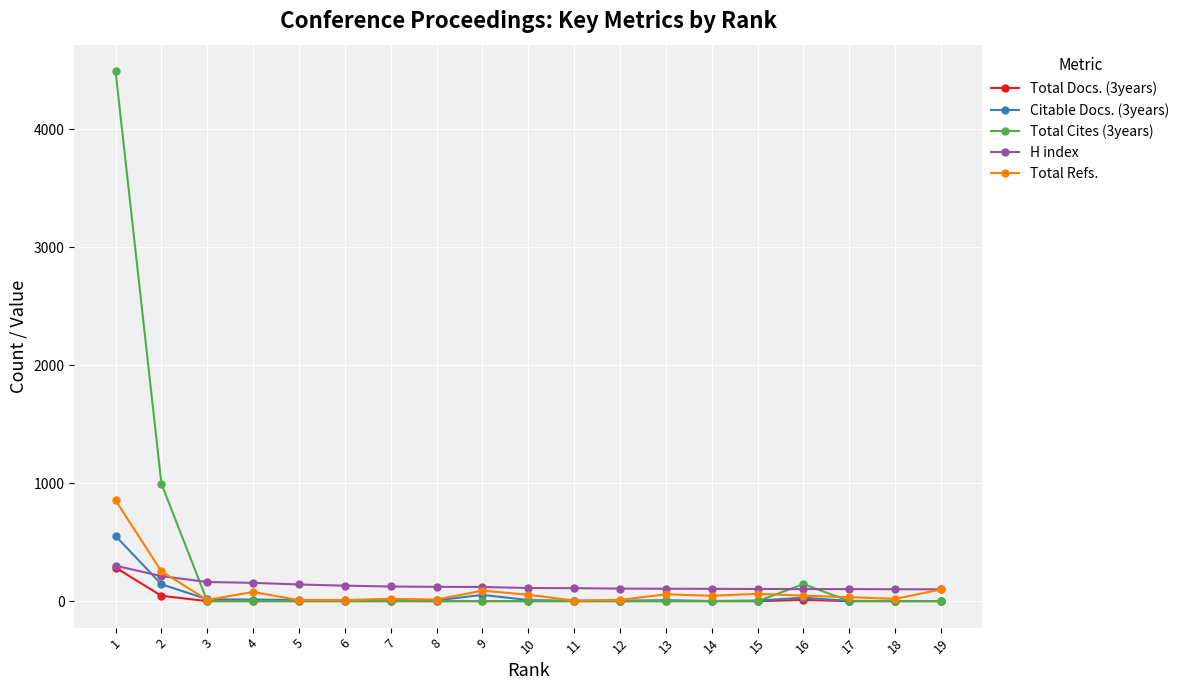

What are all the series names shown in the legend?

Total Docs. (3years), Citable Docs. (3years), Total Cites (3years), H index, Total Refs.